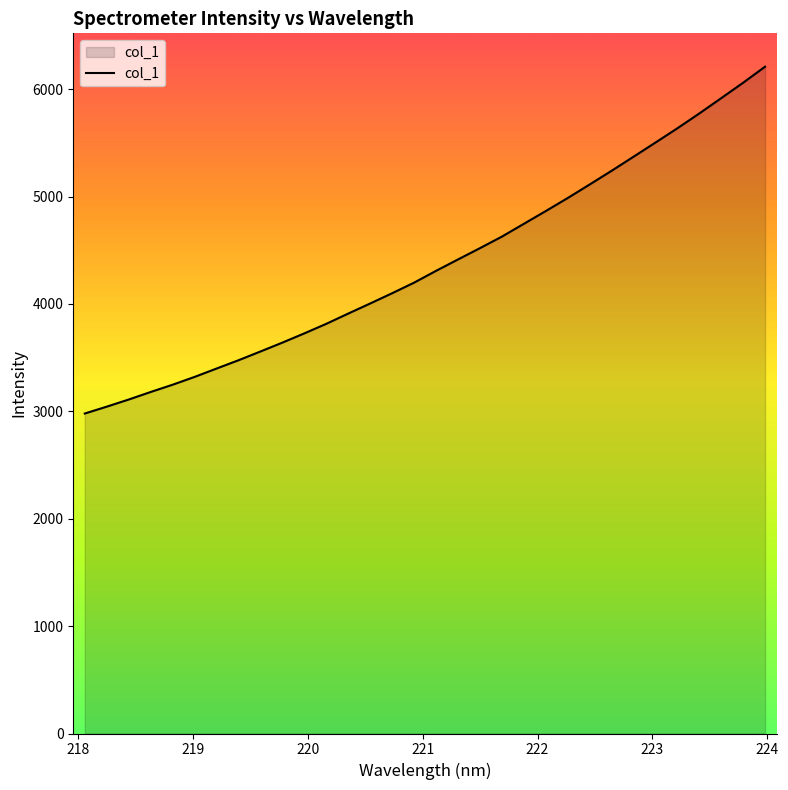

What is the greatest value displayed?

6210.1